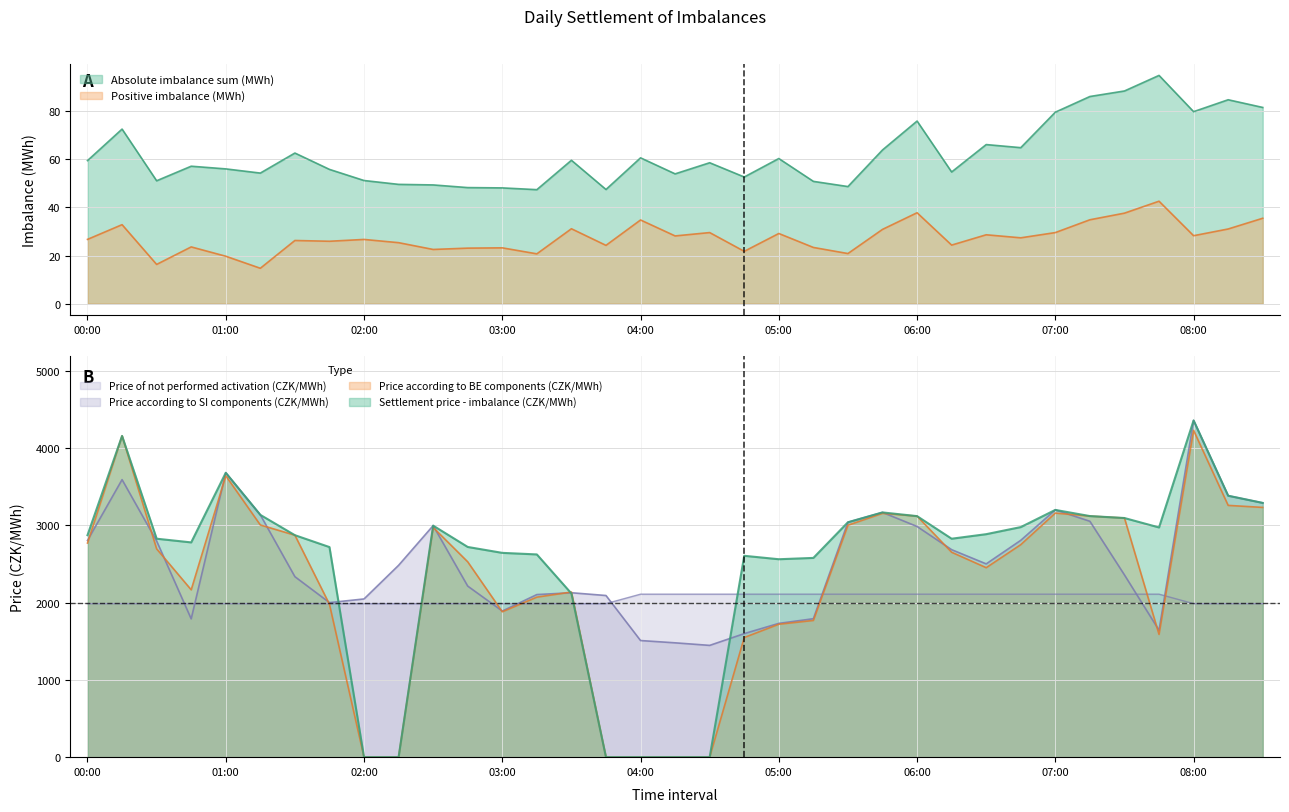

How many values in the Price according to SI components (CZK/MWh) series exceed 2484?

18